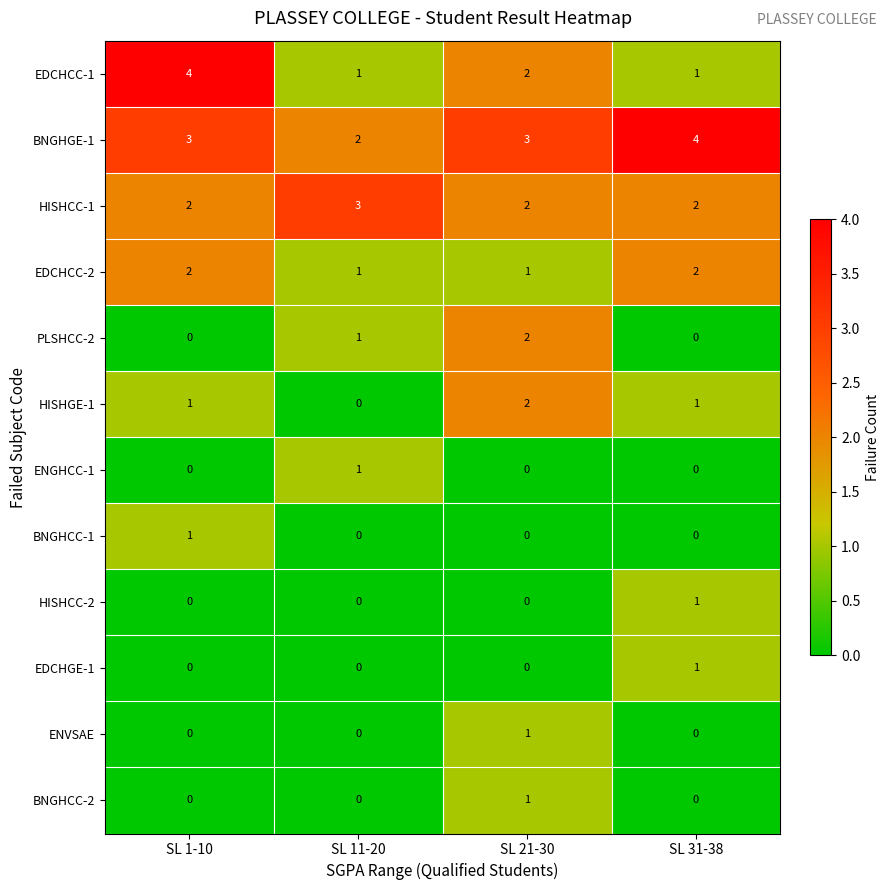

The ENGHCC-1 series shows 0 at SL 21-30. True or false?

True